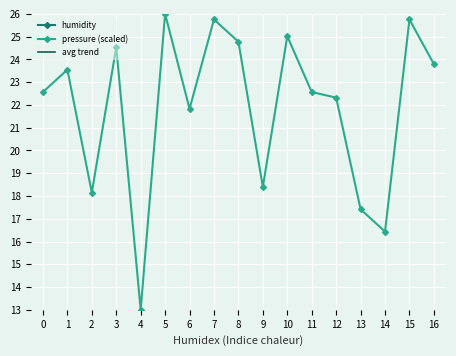

How many lines are shown in the chart?

3